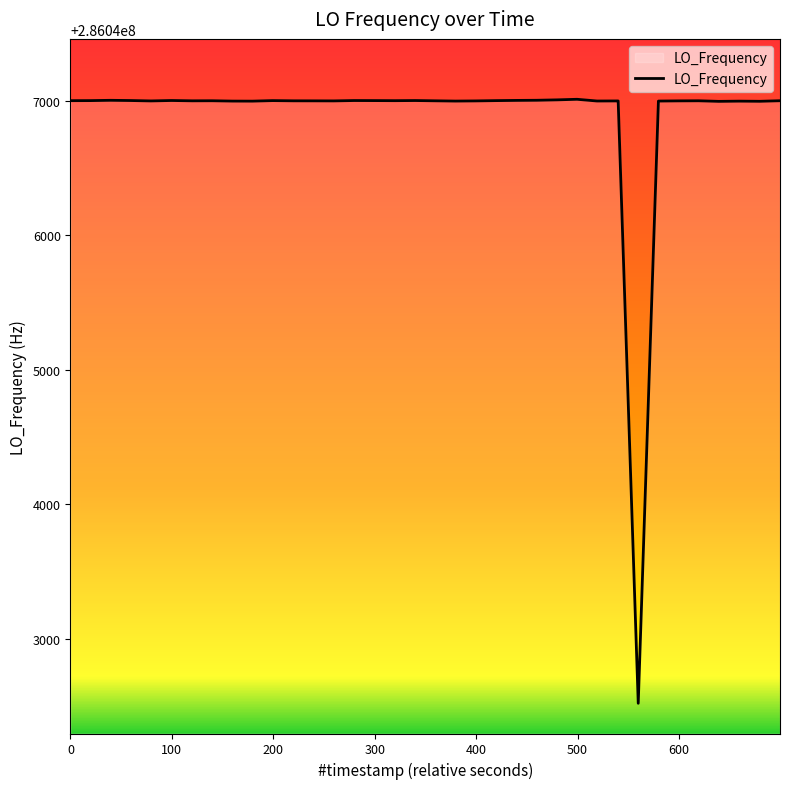

Count the number of values greater than 286047000.

25